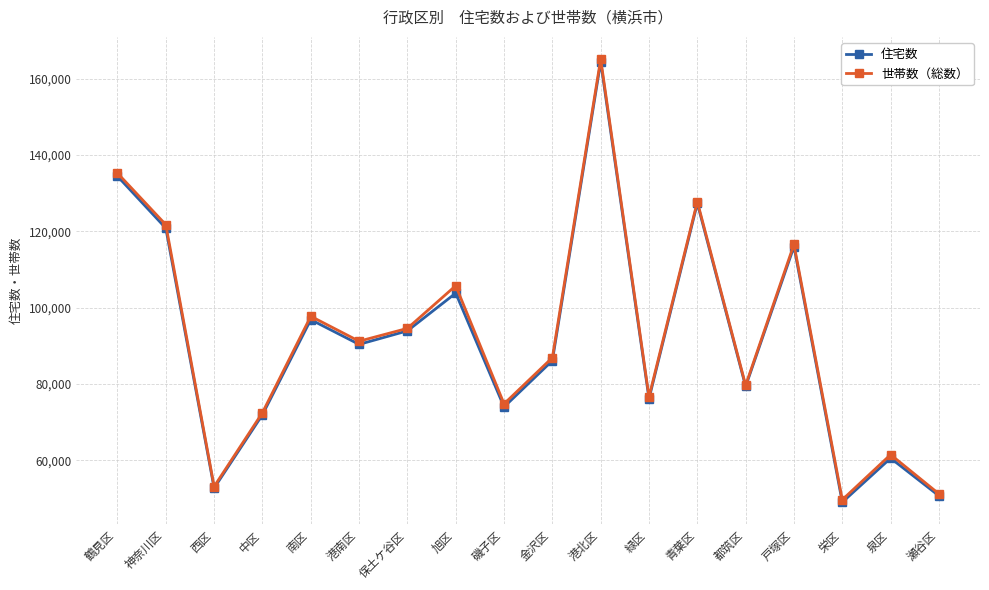

What is the difference between the 世帯数（総数） values at 金沢区 and 西区?

33750